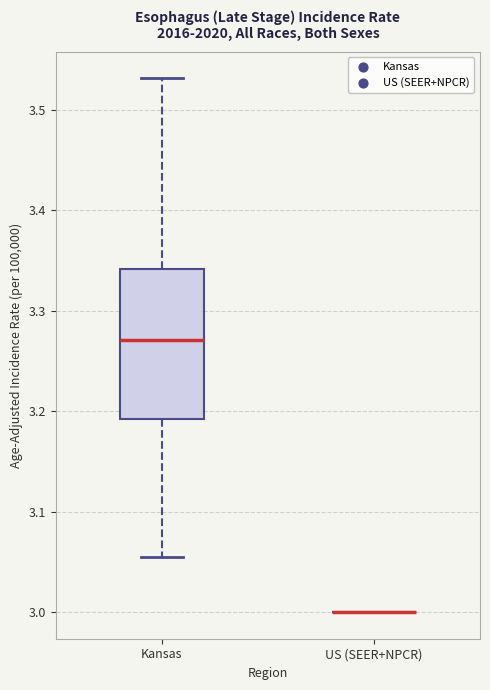

Comparing the boxes themselves (not the whiskers), which one is the tallest?

Kansas